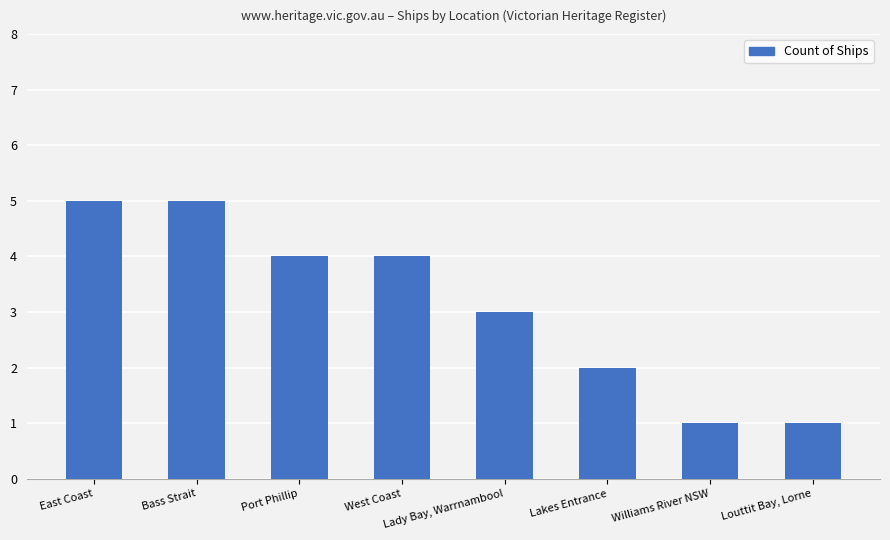

How many data points are less than 4?

4